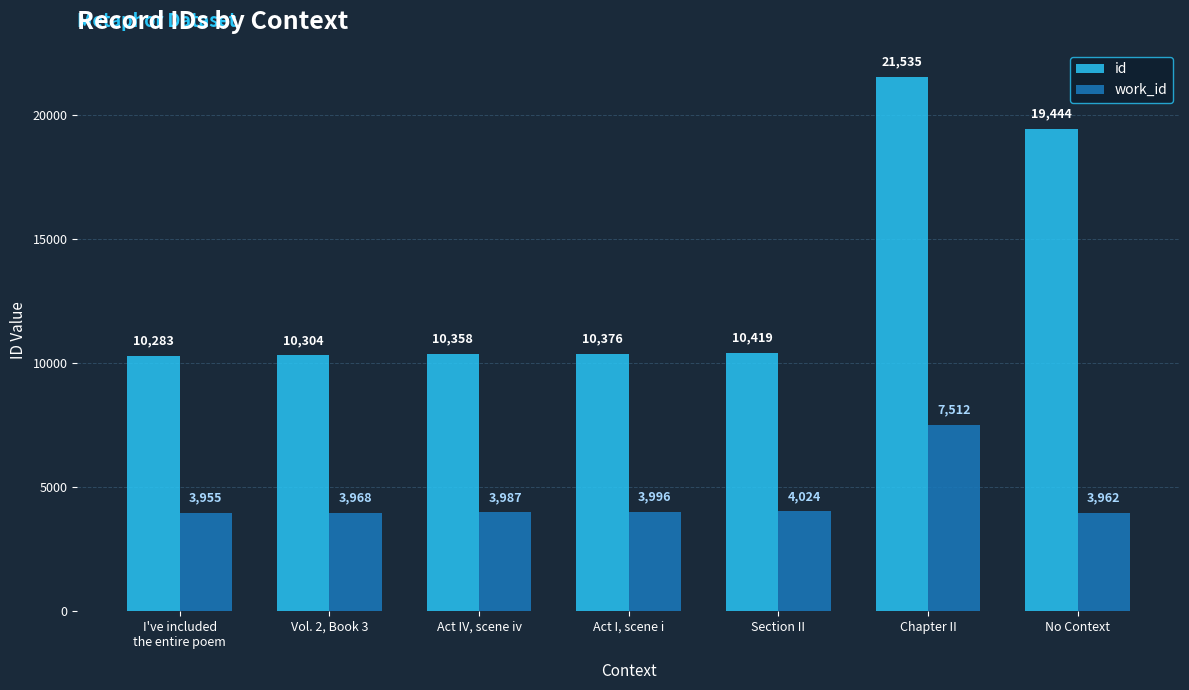

What is the label of the 2nd bar from the right?

Chapter II